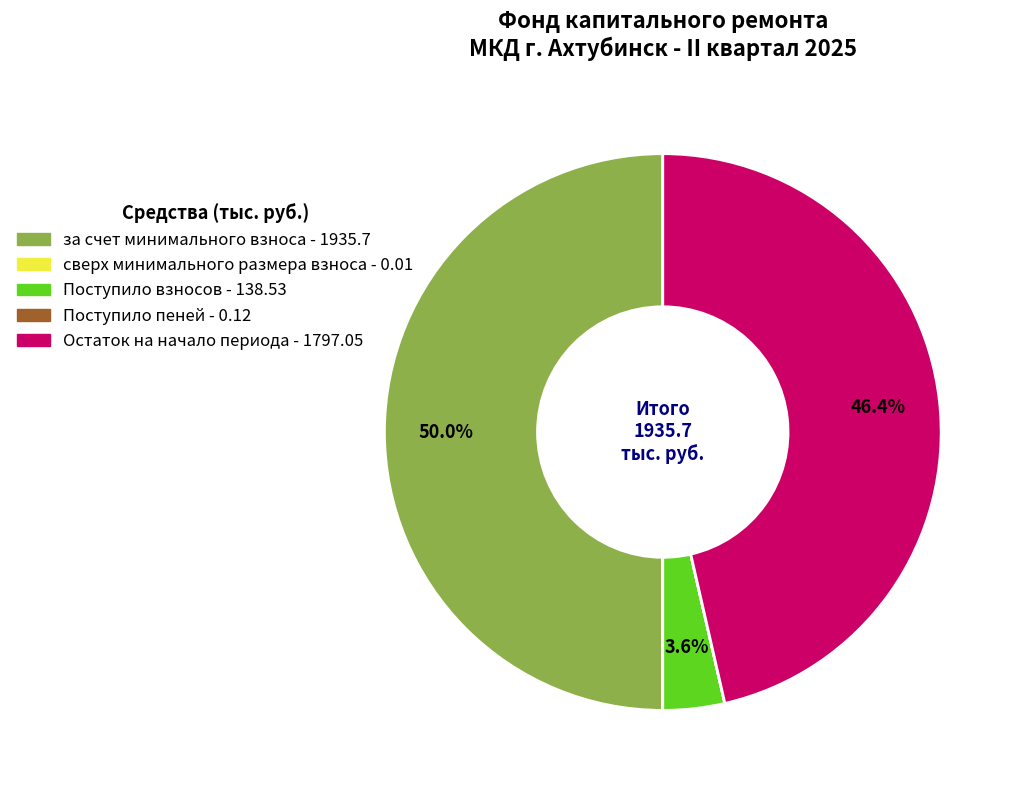

What is the largest slice in the pie chart?

за счет минимального взноса